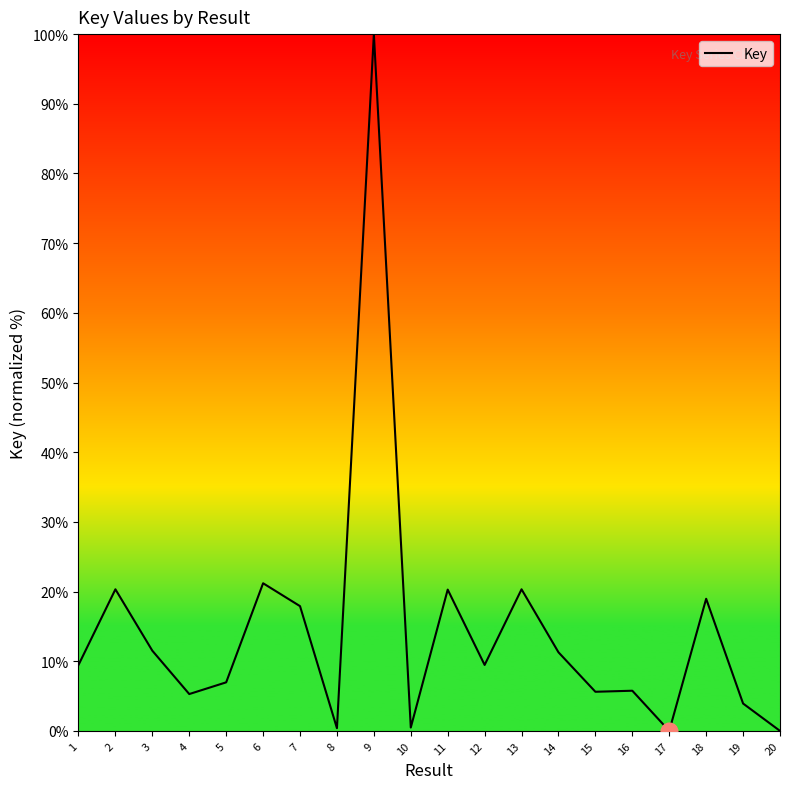

What is the change in value from 2 to 14?

-9.0